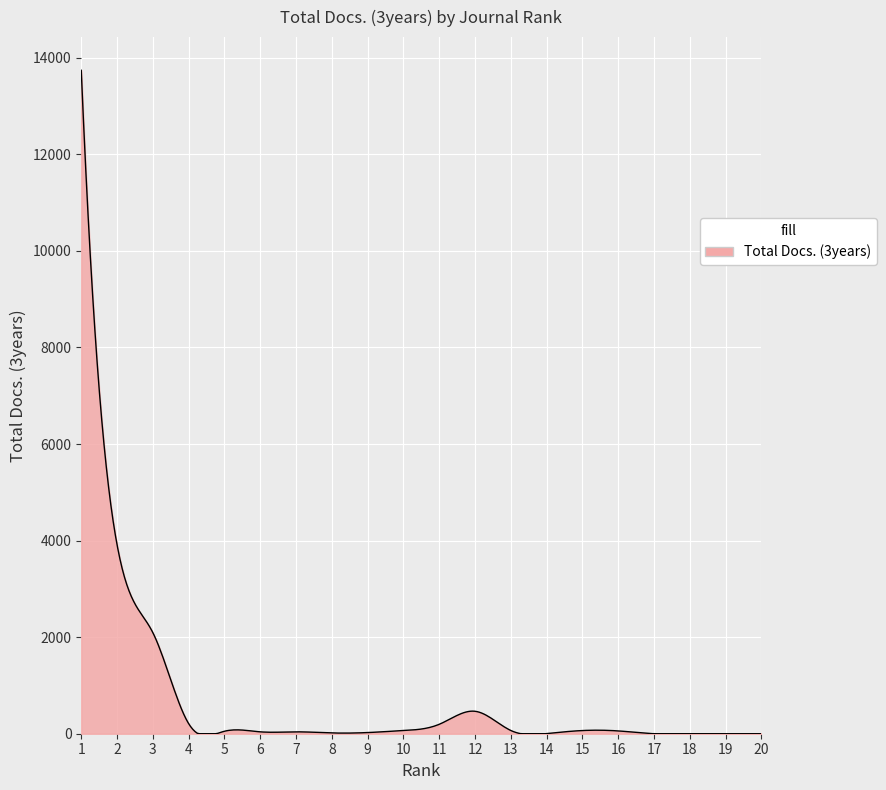

Count the number of data series in this chart.

1